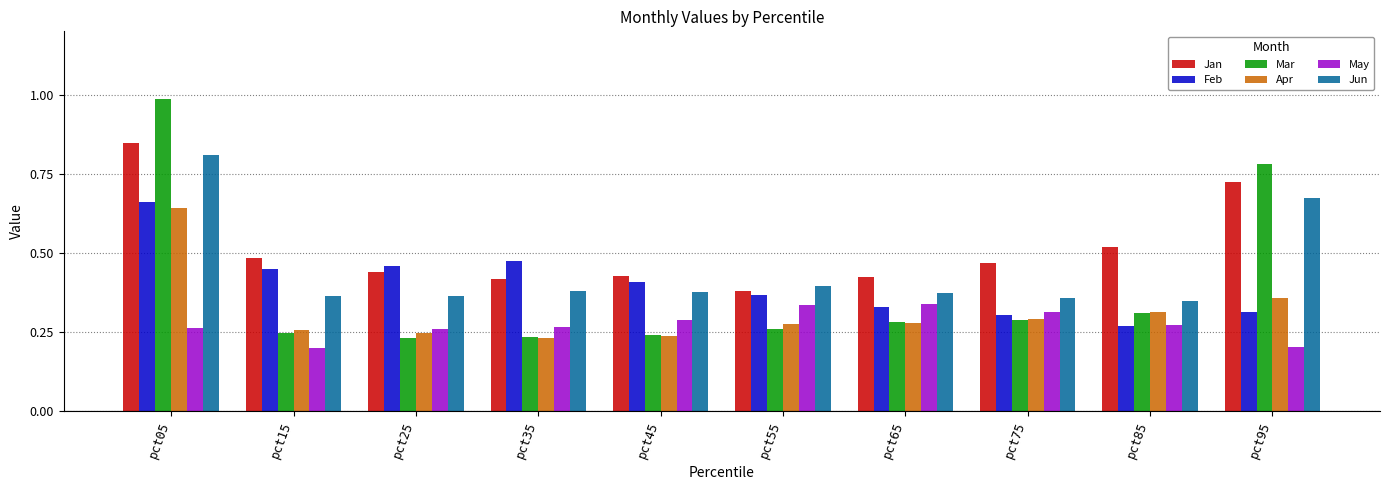

True or false: Apr has a value of 0.5 at pct95.

False